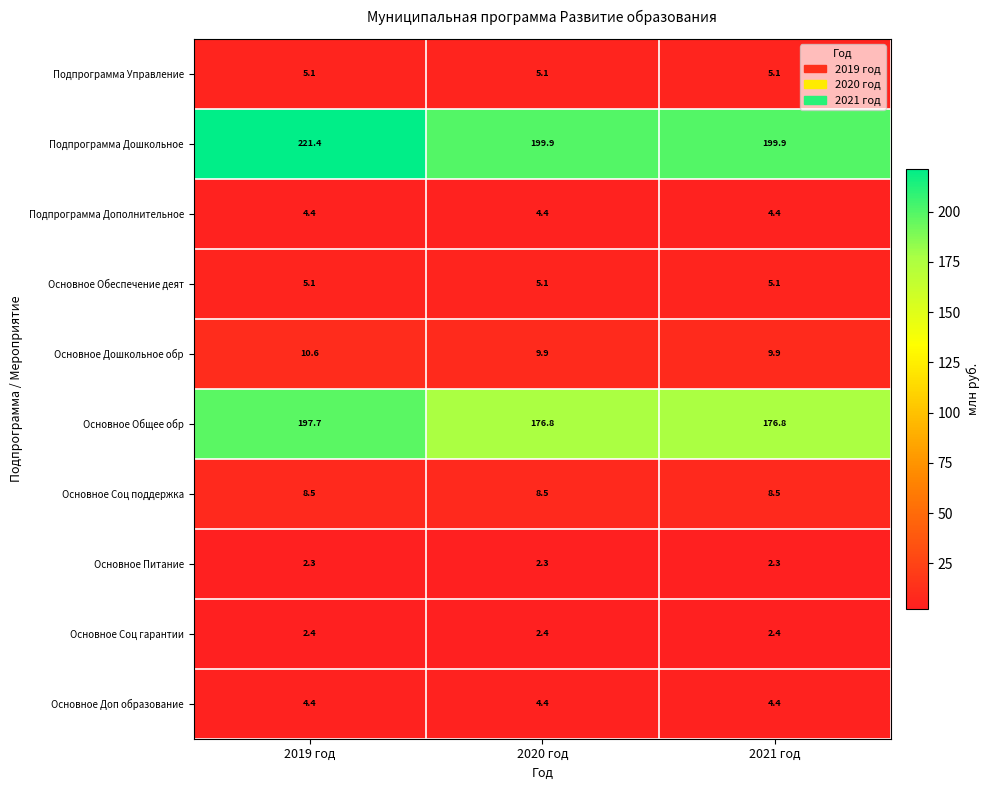

Which series has the largest total across all categories?

Подпрограмма Дошкольное